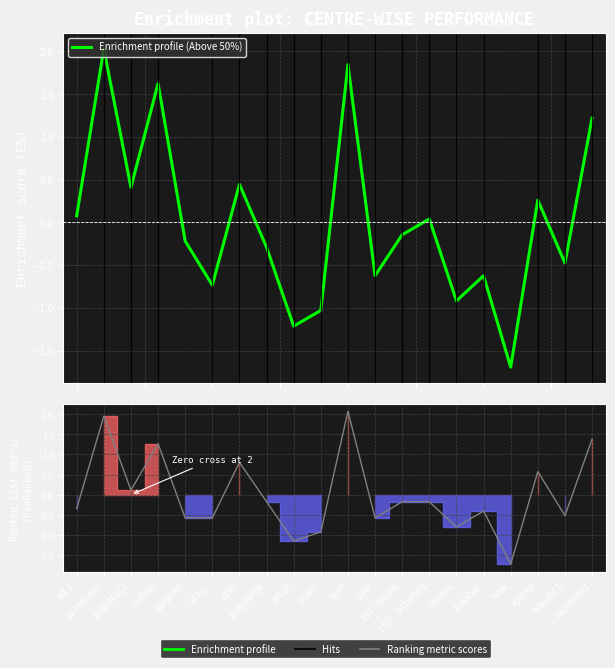

Reading left to right, extract all data points from this chart.

Enrichment profile (Above 50%): AMLA=0.1	BAIRAGARH=2.0	BANGRASIA=0.4	BARWAH=1.6	BARWANI=-0.2	BETUL=-0.7	BINA=0.4	BURHANPUR=-0.3	DATIA=-1.2	DEWAS=-1.0	DHAR=1.8	GUNA=-0.6	IIT INDORE=-0.1	ITBP SHIVPURI=0.0	JHABUA=-0.9	KHANDWA=-0.6	MHOW=-1.7	MORENA=0.3	MUNGAOLI=-0.5	PACHMARHI=1.2
Ranking metric scores: AMLA=-0.3	BAIRAGARH=2.0	BANGRASIA=0.1	BARWAH=1.3	BARWANI=-0.6	BETUL=-0.6	BINA=0.8	BURHANPUR=-0.2	DATIA=-1.2	DEWAS=-0.9	DHAR=2.1	GUNA=-0.6	IIT INDORE=-0.2	ITBP SHIVPURI=-0.2	JHABUA=-0.8	KHANDWA=-0.4	MHOW=-1.7	MORENA=0.6	MUNGAOLI=-0.5	PACHMARHI=1.4